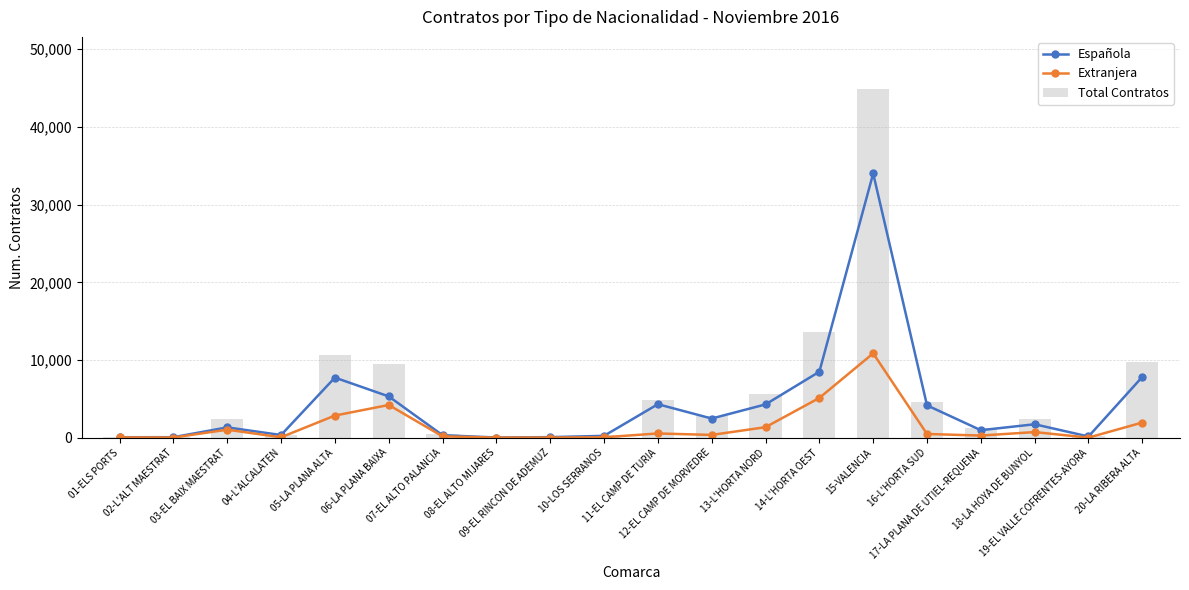

What is the label of the 4th bar from the right?

17-LA PLANA DE UTIEL-REQUENA